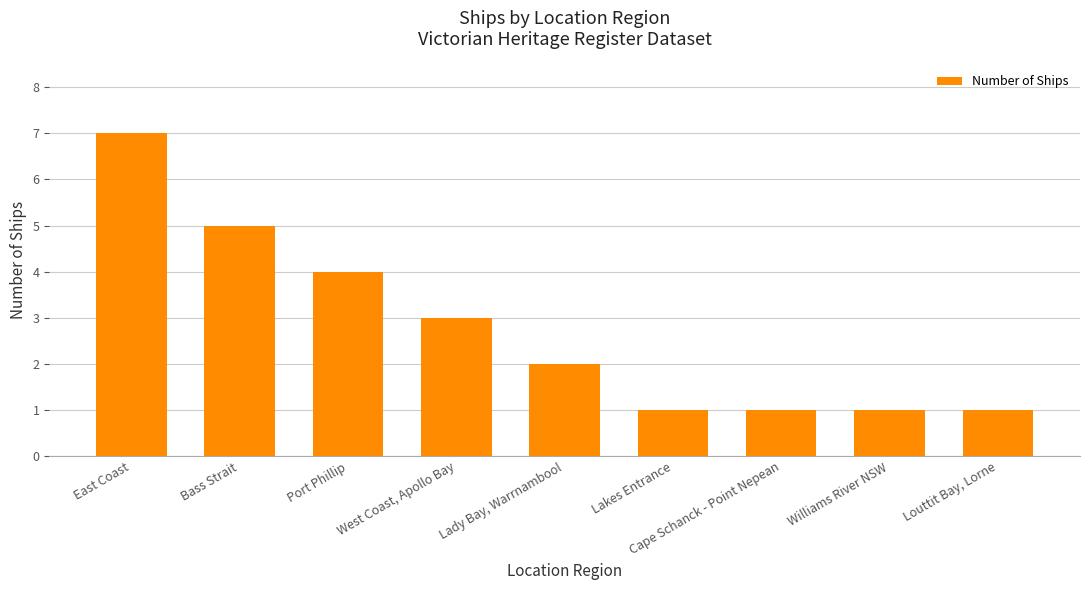

What is the value of the 8th bar from the left?

1